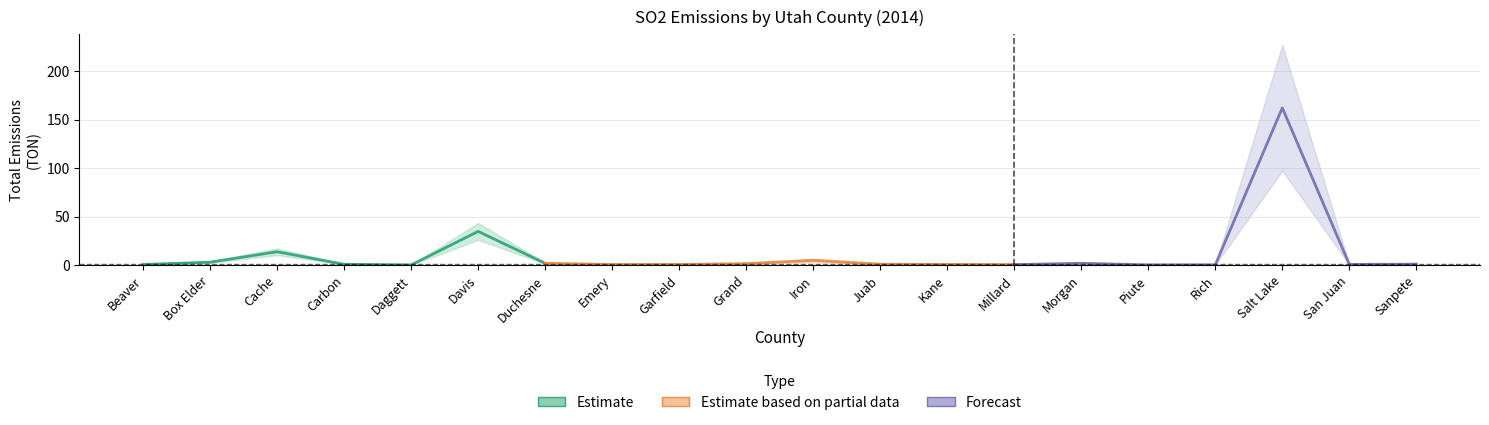

Reading right to left, what are all the values shown in this chart?

0.9	0.6	162.1	0.1	0.1	1.8	0.4	0.5	0.8	4.8	1.4	0.5	0.5	1.8	34.7	0.0	0.7	13.6	2.9	0.5